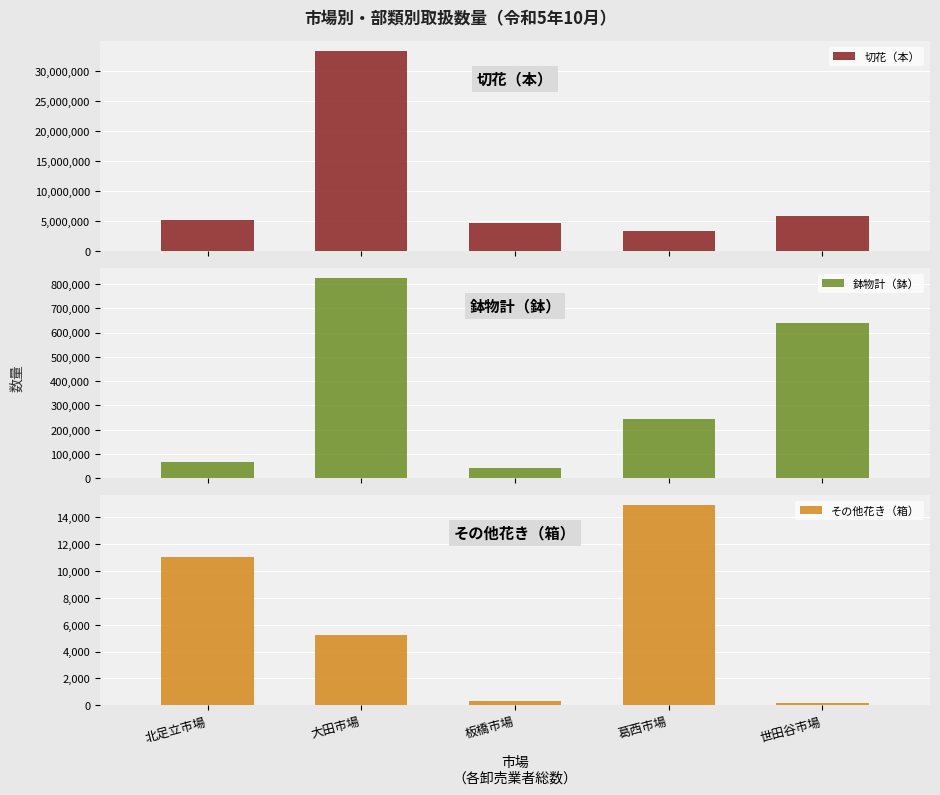

What are all the series names shown in the legend?

切花（本）, 鉢物計（鉢）, その他花き（箱）